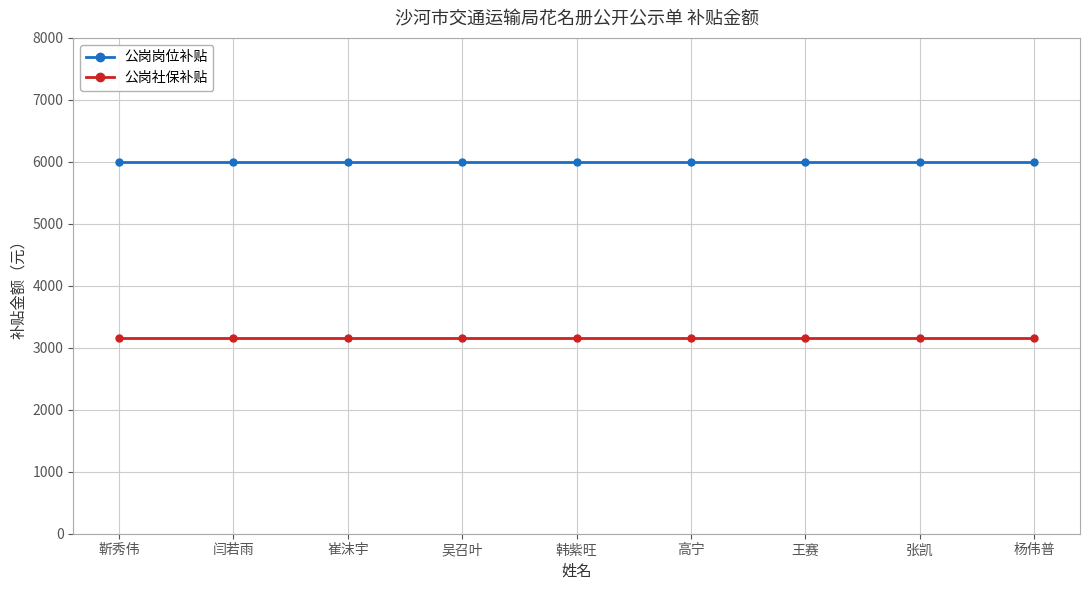

True or false: 公岗岗位补贴 has a value of 9259.2 at 靳秀伟.

False